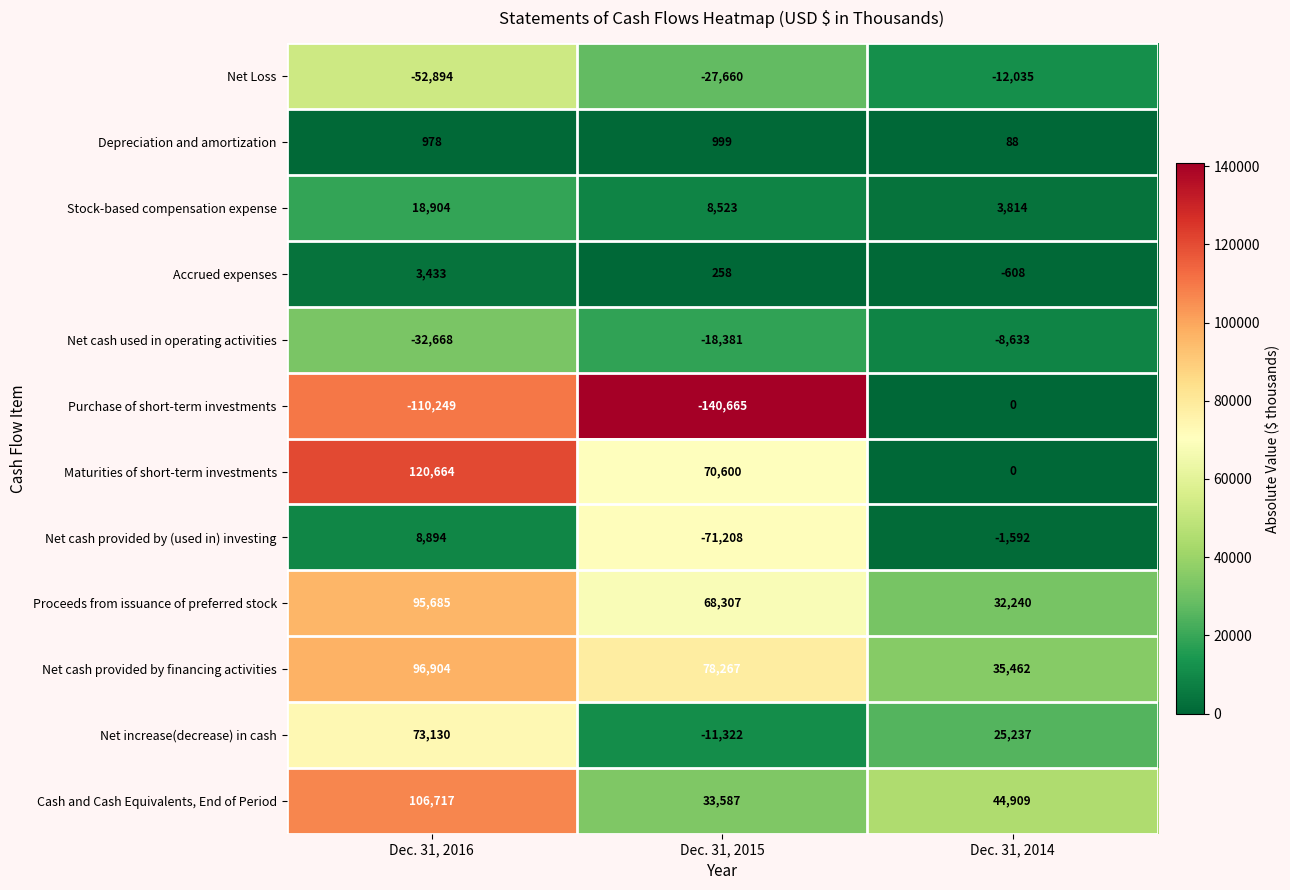

List the series in order of their peak value, lowest first.

Net Loss, Net cash used in operating activities, Purchase of short-term investments, Depreciation and amortization, Accrued expenses, Net cash provided by (used in) investing, Stock-based compensation expense, Net increase(decrease) in cash, Proceeds from issuance of preferred stock, Net cash provided by financing activities, Cash and Cash Equivalents, End of Period, Maturities of short-term investments